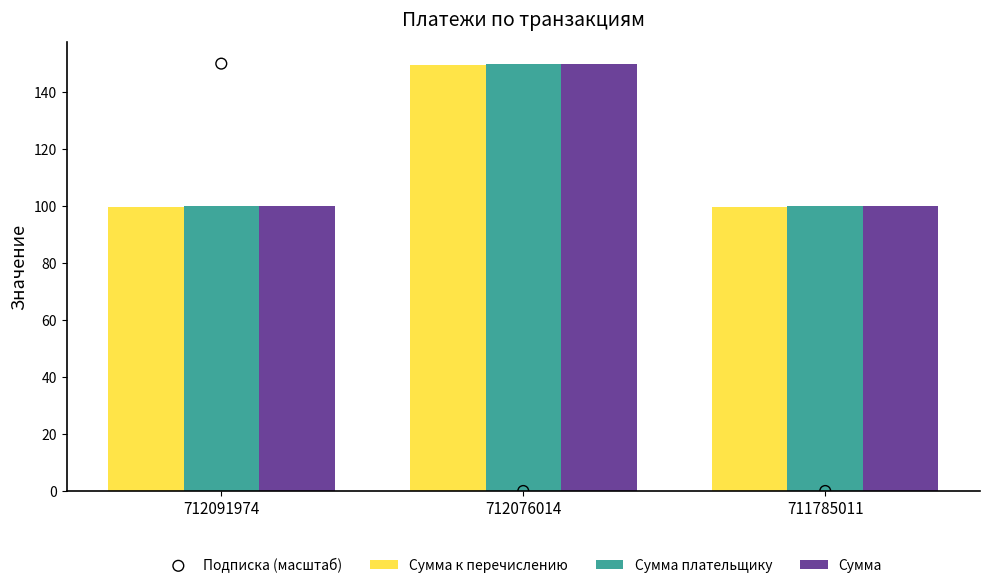

Is the value of Сумма at 711785011 greater than the value of Сумма к перечислению at 711785011?

Yes